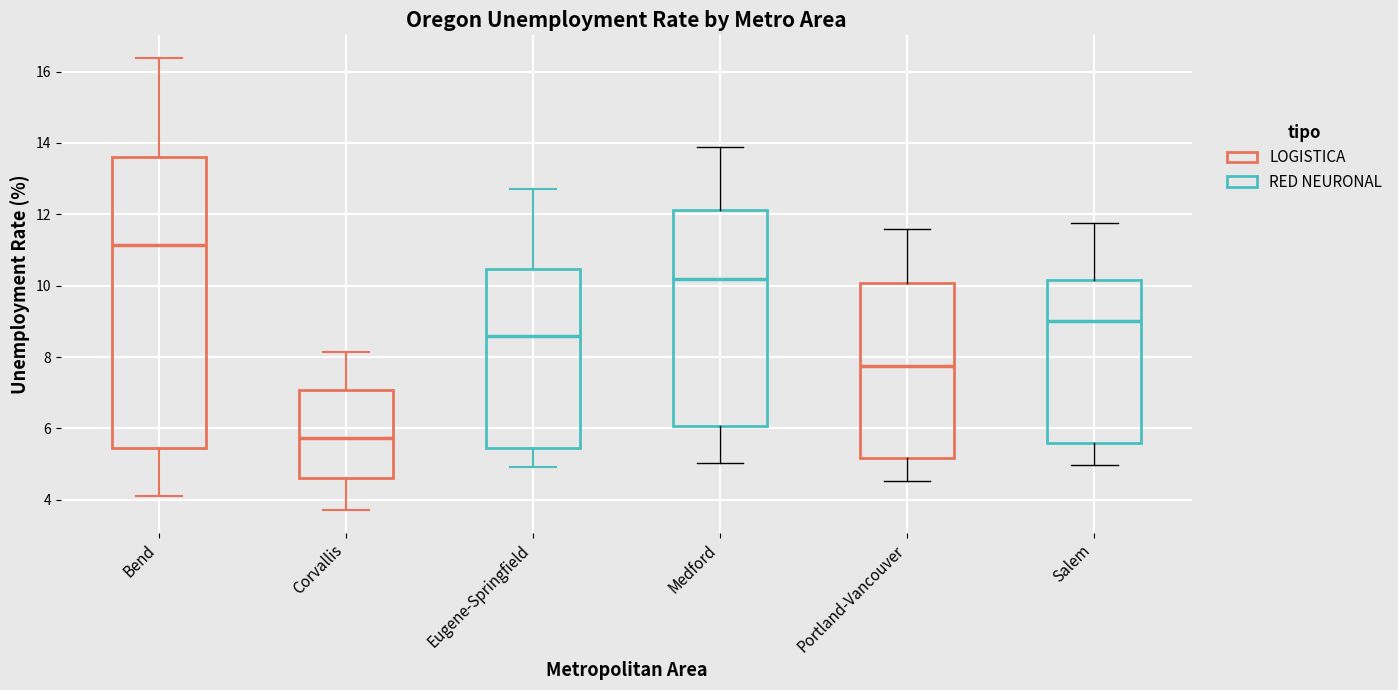

Reading left to right, transcribe this box plot: for each box, give where its median line is, the range the box spans, and where its two whiskers end, as read against the y-axis. The values are not printed on the chart, so give them approximately, as read against the axis.

Bend: median 11.2, box 5.4 to 13.6, whiskers 4.2 to 16.4
Corvallis: median 5.8, box 4.6 to 7.0, whiskers 3.8 to 8.2
Eugene-Springfield: median 8.6, box 5.4 to 10.4, whiskers 5.0 to 12.8
Medford: median 10.2, box 6.0 to 12.2, whiskers 5.0 to 13.8
Portland-Vancouver: median 7.8, box 5.2 to 10.0, whiskers 4.6 to 11.6
Salem: median 9.0, box 5.6 to 10.2, whiskers 5.0 to 11.8